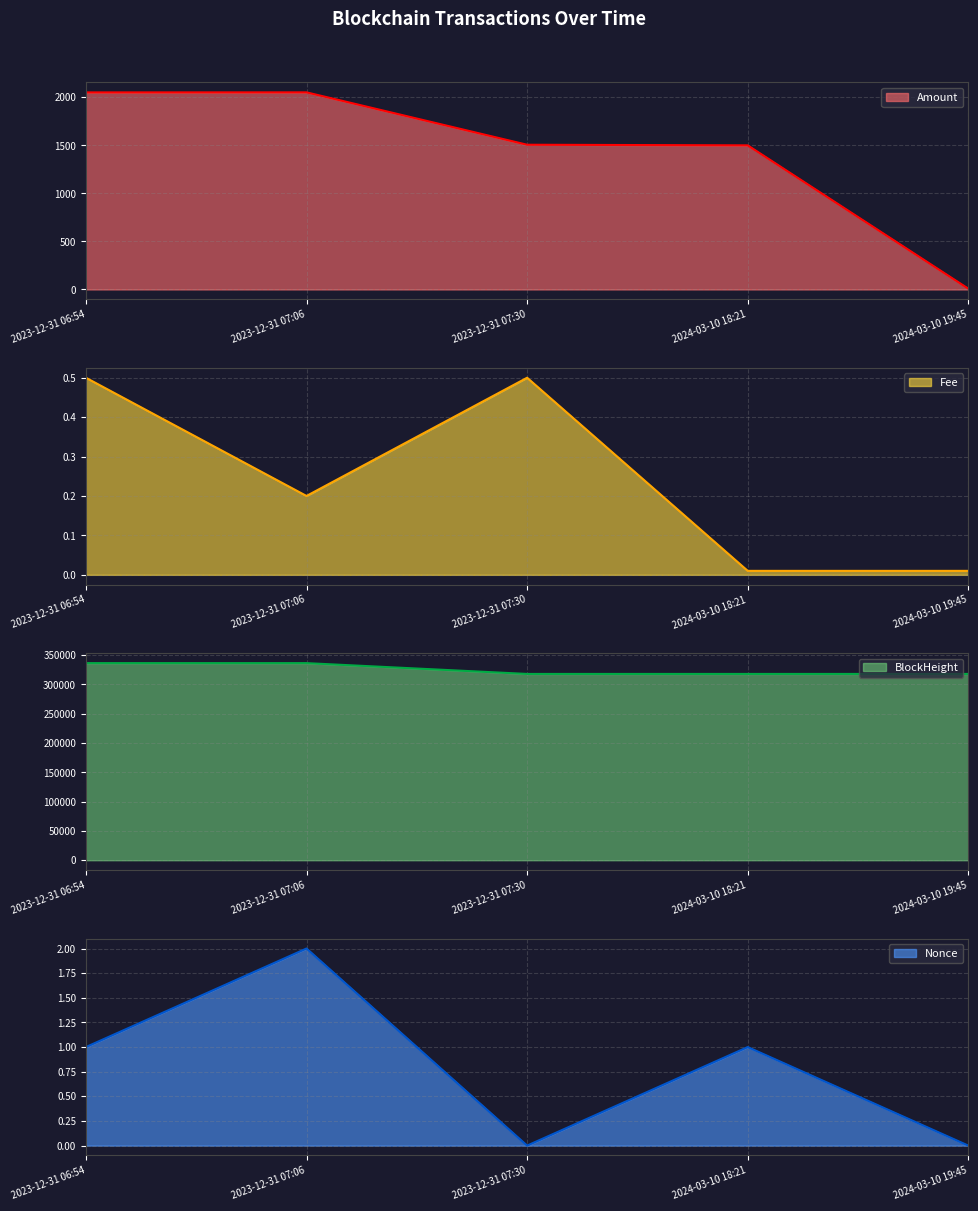

Reading left to right, extract all data points from this chart.

Amount: 2023-12-31 06:54=2051.3	2023-12-31 07:06=2051.8	2023-12-31 07:30=1506.5	2024-03-10 18:21=1500.0	2024-03-10 19:45=8.0
Fee: 2023-12-31 06:54=0.5	2023-12-31 07:06=0.2	2023-12-31 07:30=0.5	2024-03-10 18:21=0.0	2024-03-10 19:45=0.0
BlockHeight: 2023-12-31 06:54=336492.0	2023-12-31 07:06=336482.0	2023-12-31 07:30=318032.0	2024-03-10 18:21=318029.0	2024-03-10 19:45=318025.0
Nonce: 2023-12-31 06:54=1.0	2023-12-31 07:06=2.0	2023-12-31 07:30=0.0	2024-03-10 18:21=1.0	2024-03-10 19:45=0.0